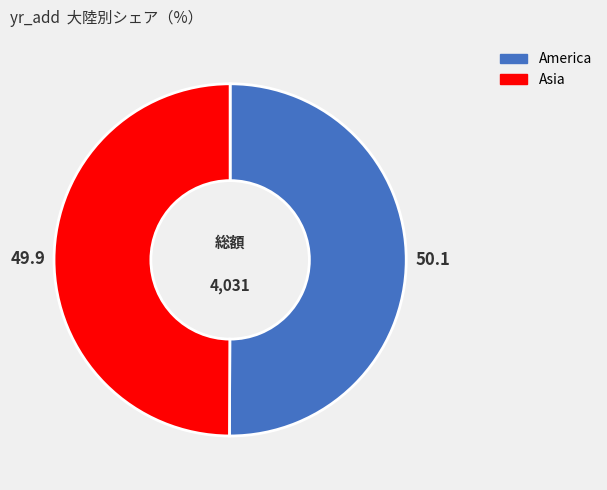

Is it true that Asia is 50% of the pie?

True